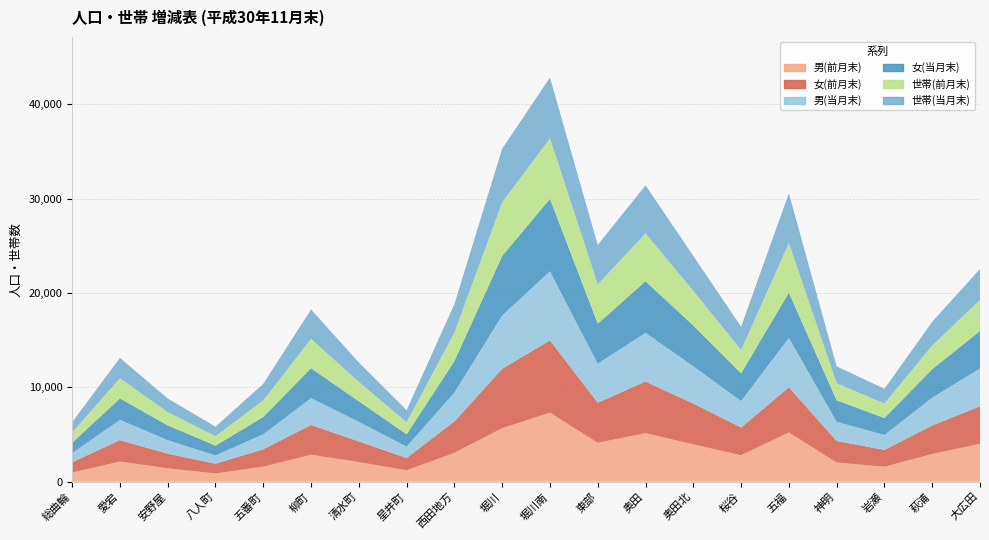

Reading right to left, transcribe all the data shown in this chart.

男(前月末): 4017	2935	1585	2033	5221	2802	3955	5146	4126	7314	5669	3061	1206	2079	2856	1595	871	1411	2141	965
女(前月末): 3971	3031	1786	2283	4790	2942	4329	5473	4245	7669	6301	3332	1306	2192	3158	1840	1038	1558	2266	1095
男(当月末): 4020	2939	1584	2028	5232	2799	3952	5156	4136	7313	5656	3060	1206	2072	2851	1592	874	1435	2151	970
女(当月末): 3965	3026	1791	2283	4793	2943	4318	5474	4244	7692	6304	3338	1305	2182	3158	1838	1039	1567	2265	1104
世帯(前月末): 3290	2506	1546	1803	5266	2472	3683	5077	4171	6420	5691	3012	1278	2058	3120	1754	998	1409	2145	1081
世帯(当月末): 3286	2518	1550	1799	5272	2474	3689	5090	4172	6434	5681	3017	1276	2053	3110	1755	1010	1437	2154	1088